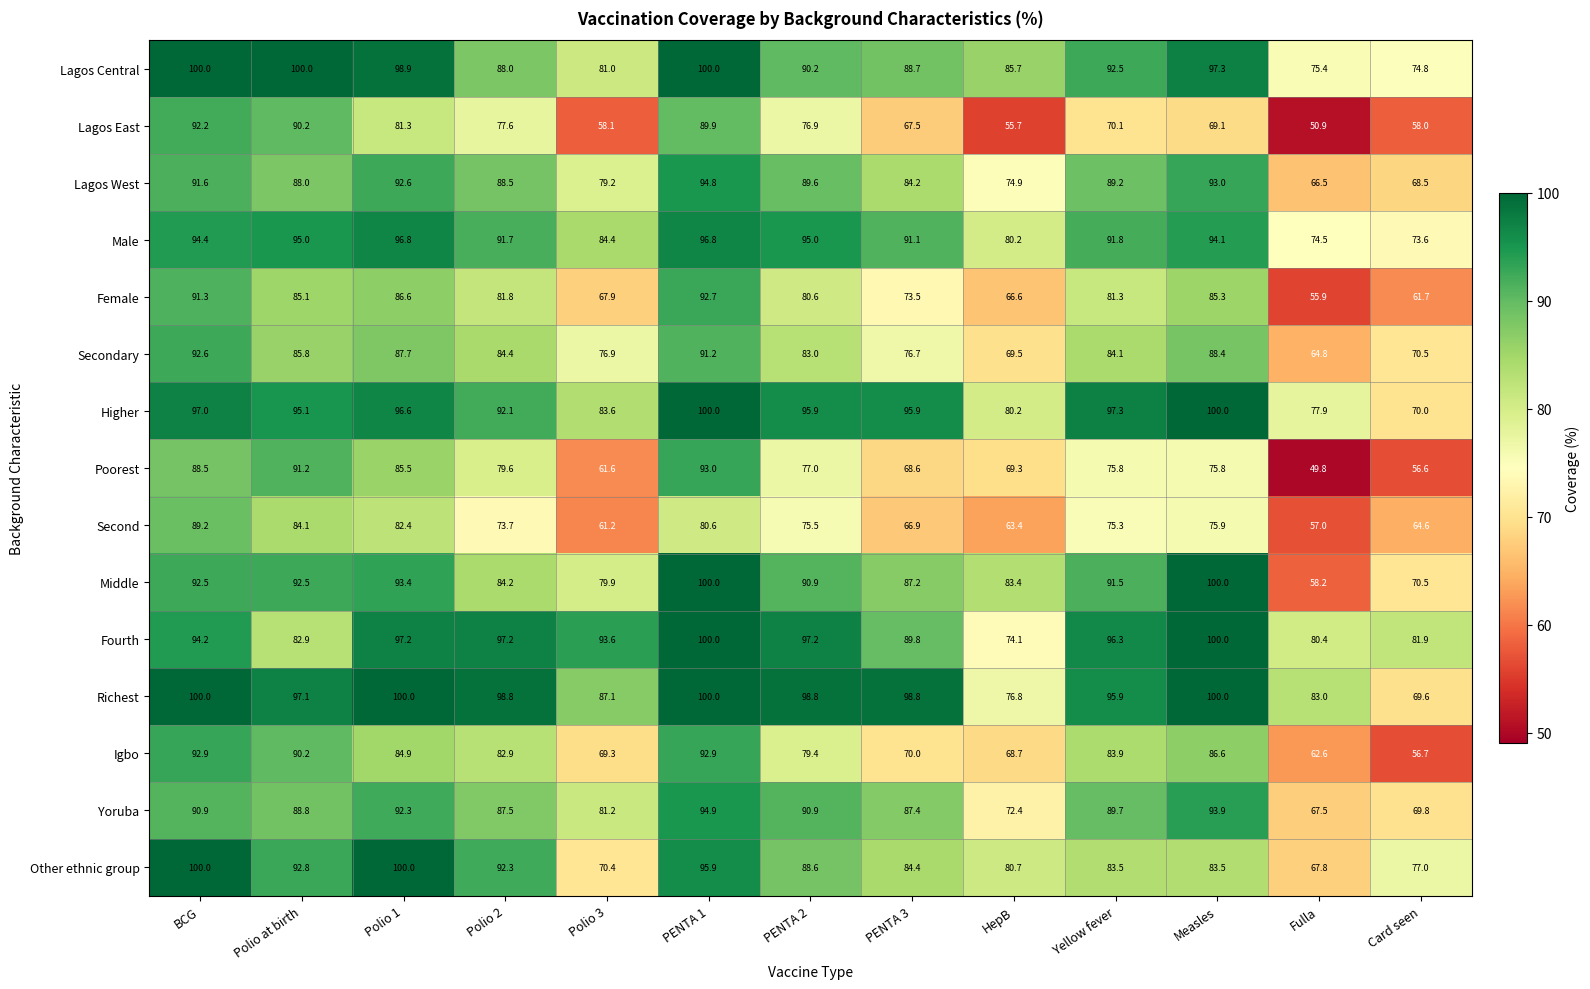

What is the average value of the Second series?

73.1